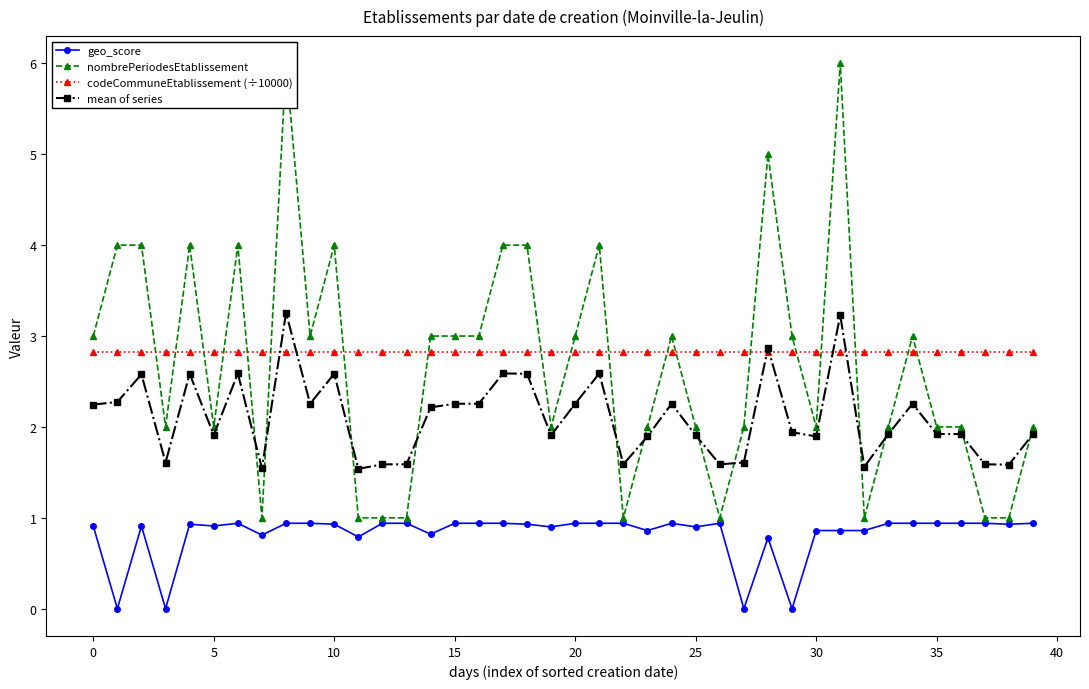

How many intersections are there between mean of series and codeCommuneEtablissement (÷10000)?

6